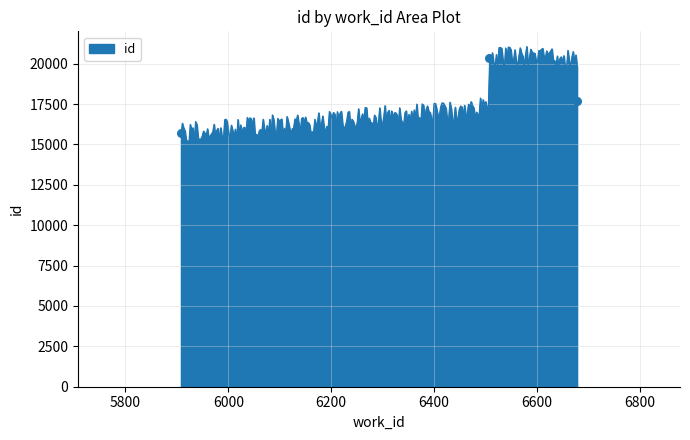

Between 6506 and 5908, which is larger?

6506